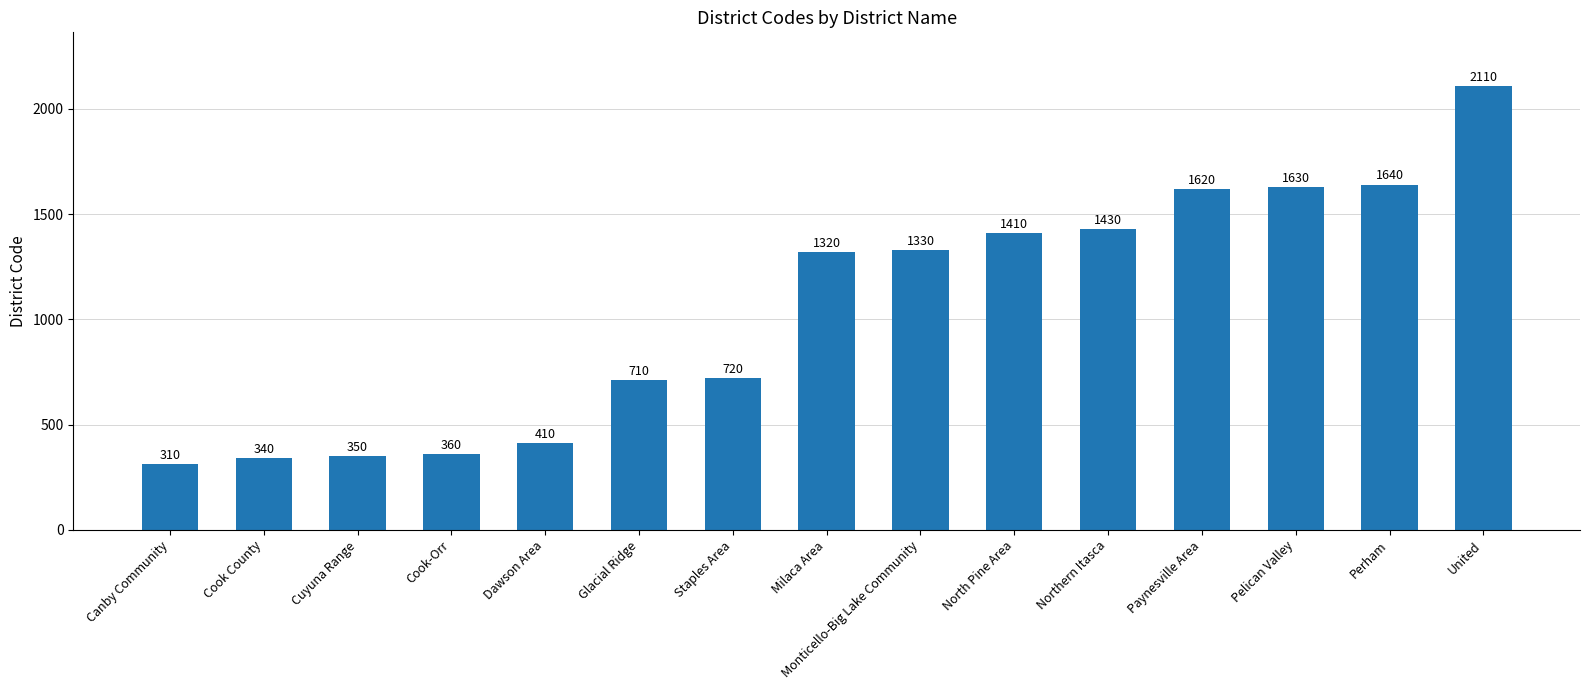

Which category has the highest value across all series?

United